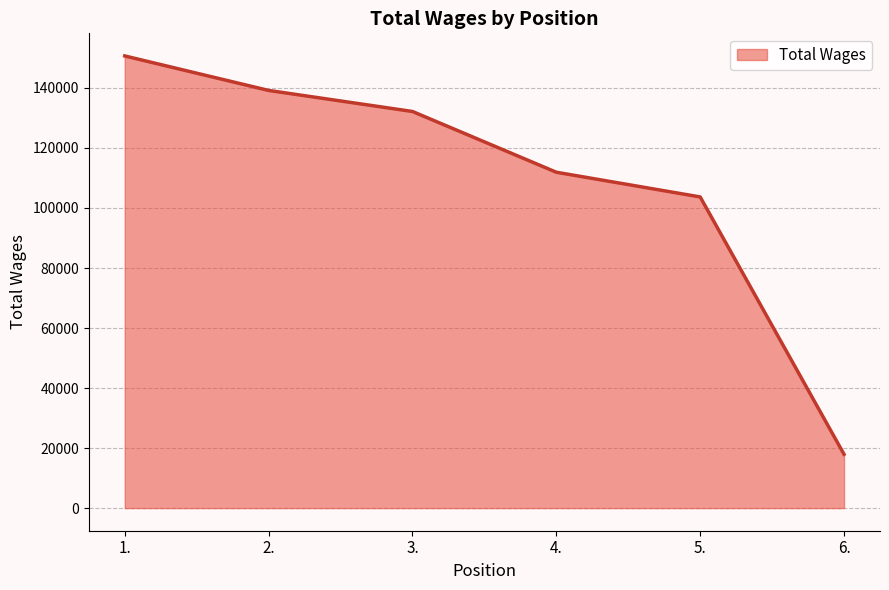

Reading right to left, transcribe all the data shown in this chart.

6.=17929	5.=103677	4.=111908	3.=132150	2.=139163	1.=150654